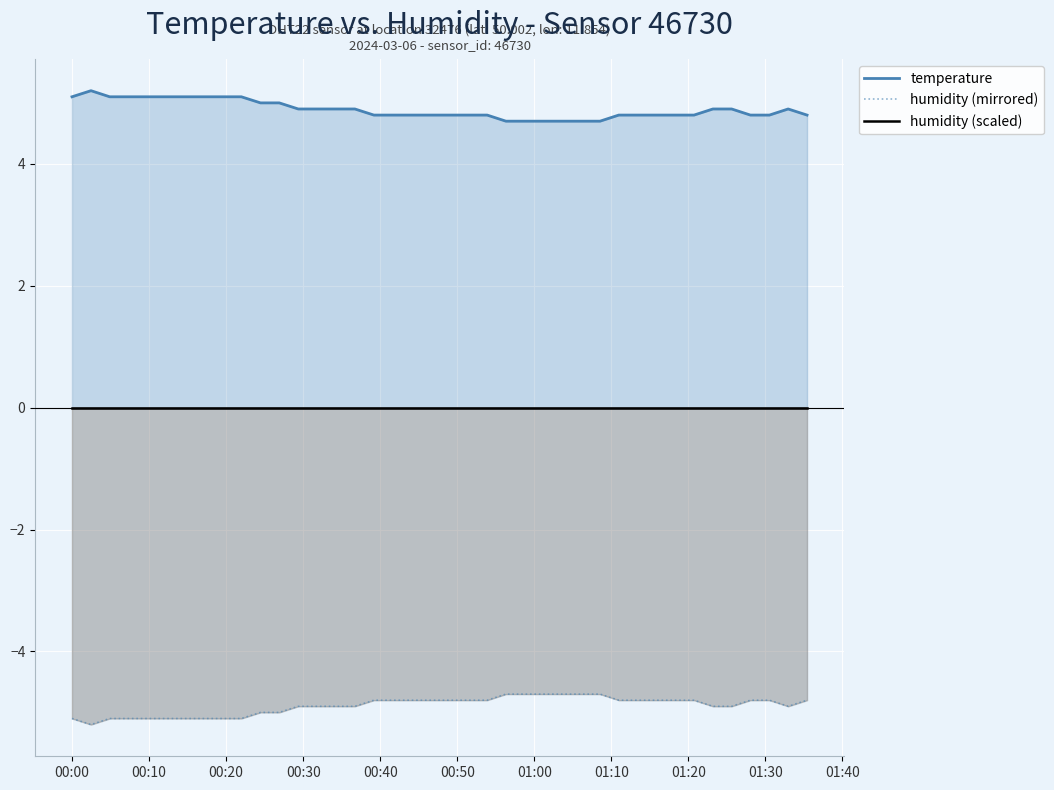

What is the difference between the maximum and second lowest values in the temperature series?

0.5